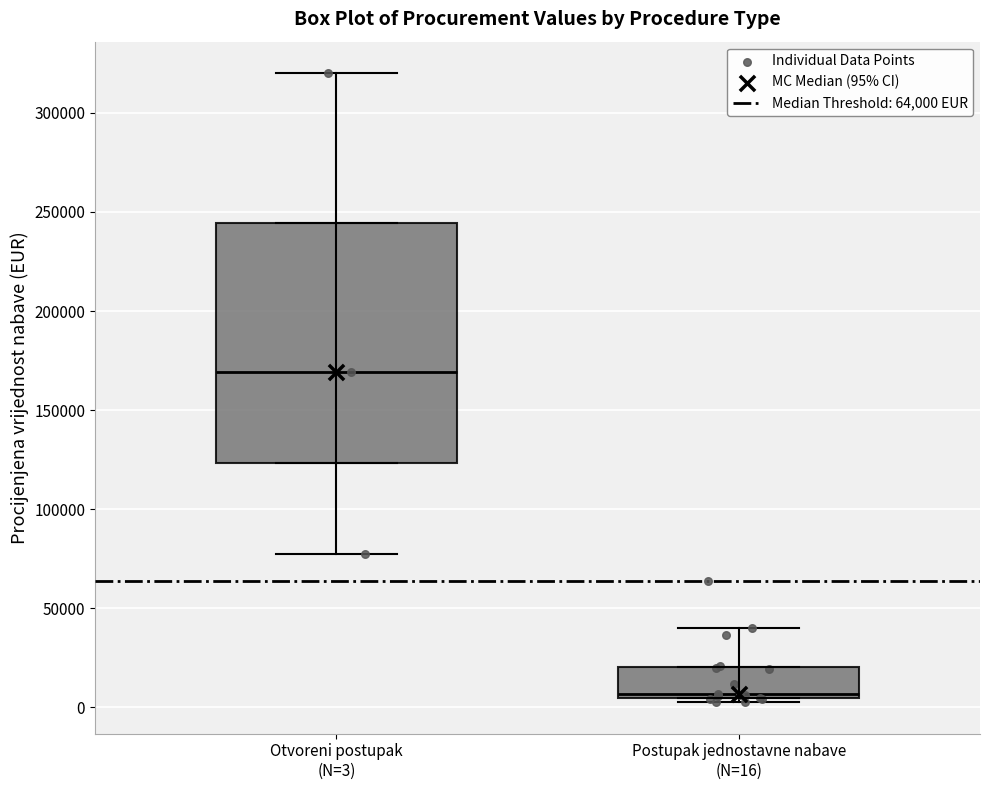

Where does the median line of the box for Otvoreni postupak (N=3) sit on the y-axis? The values are not printed on the chart, so give them approximately, as read against the axis.

170000